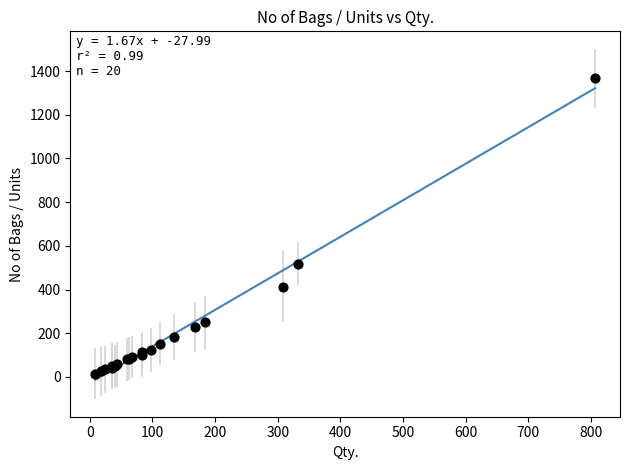

What Y value in the scatter plot is closest to 691?

518